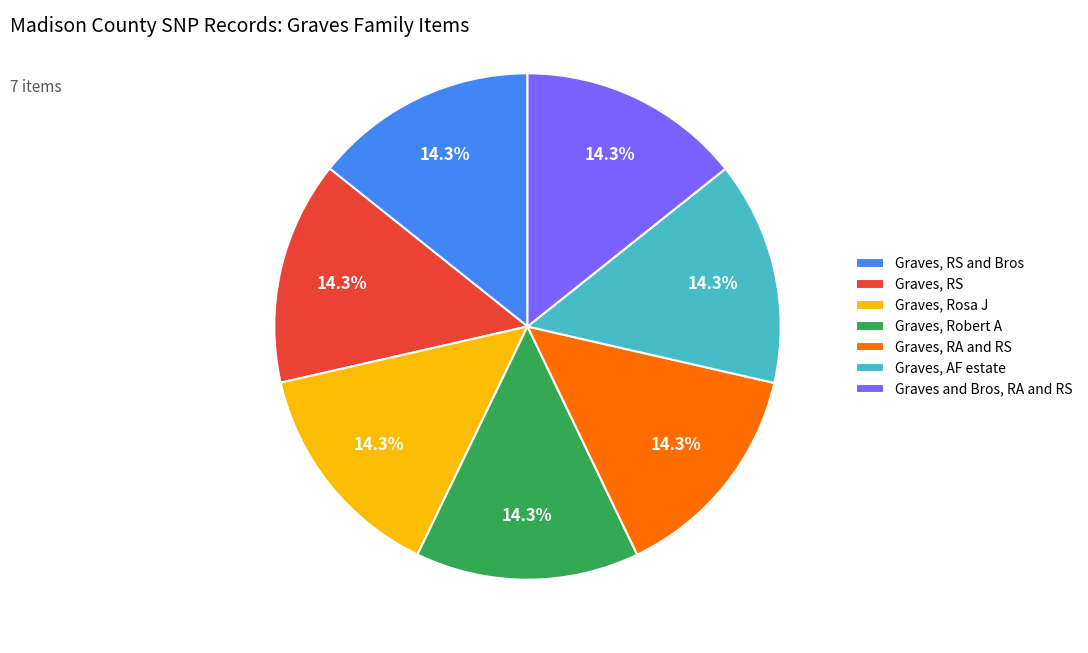

Is Graves, AF estate the majority of the pie?

No